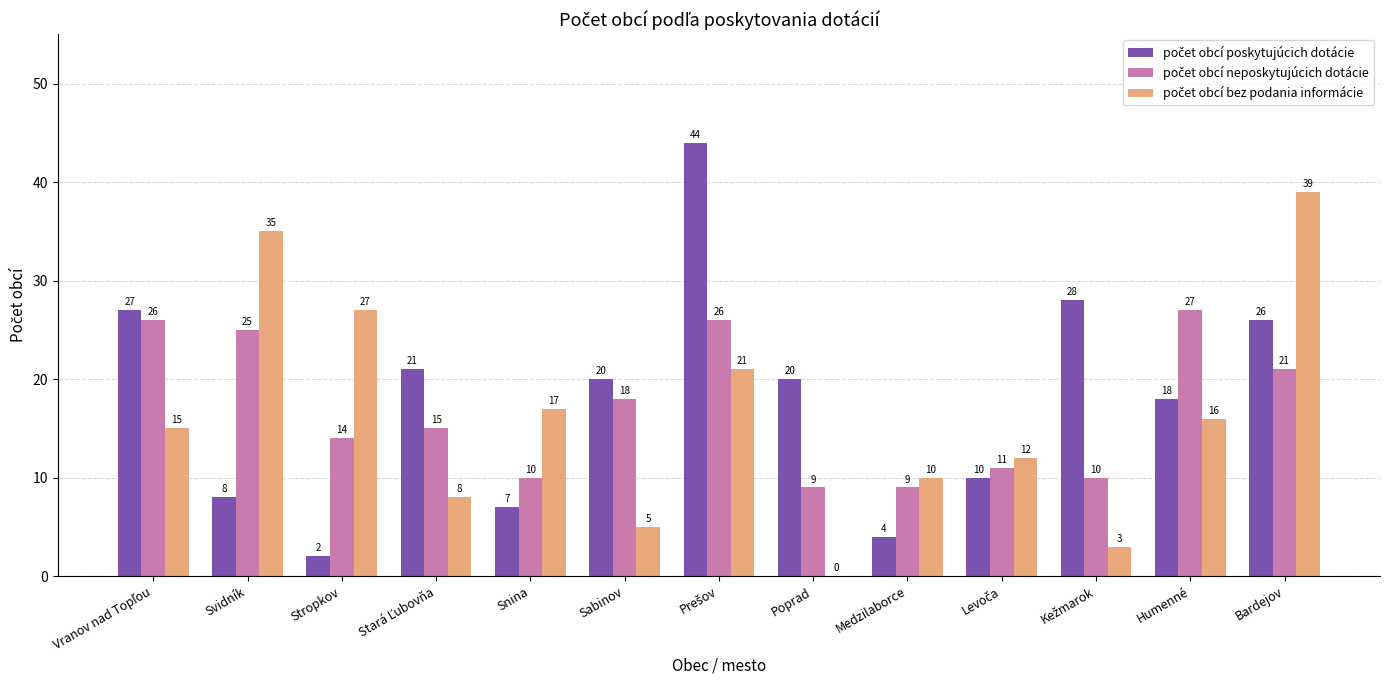

What is the total value across all series at Medzilaborce?

23